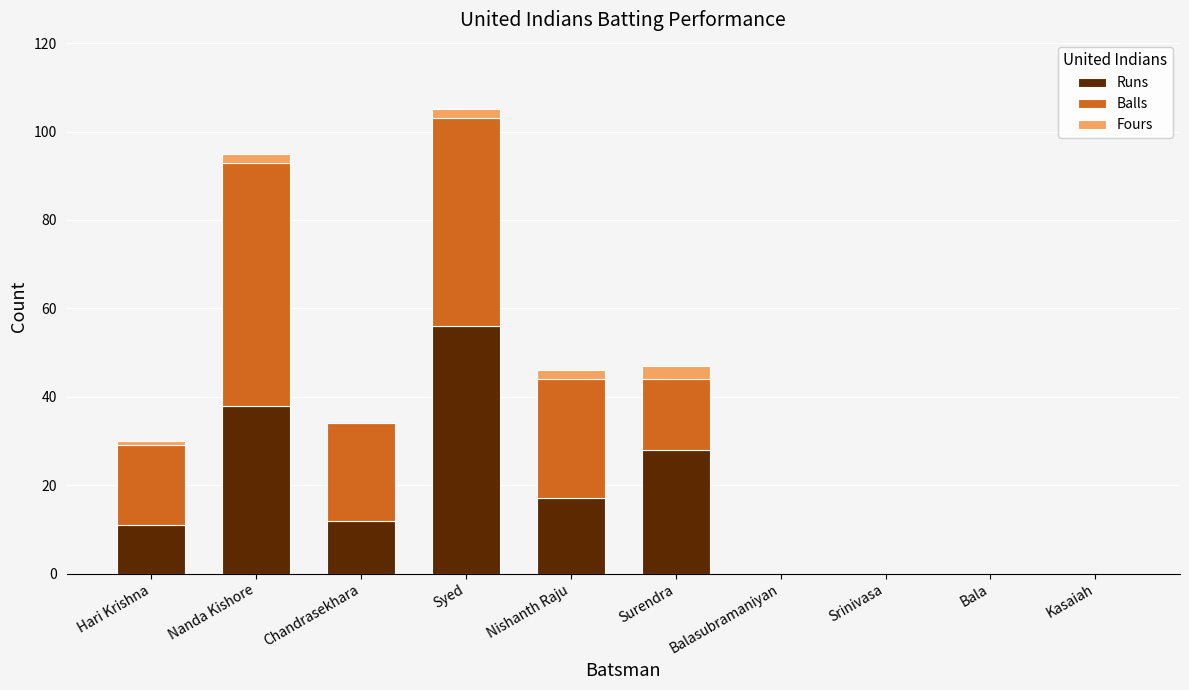

At which category is the sum across all series the highest?

Syed